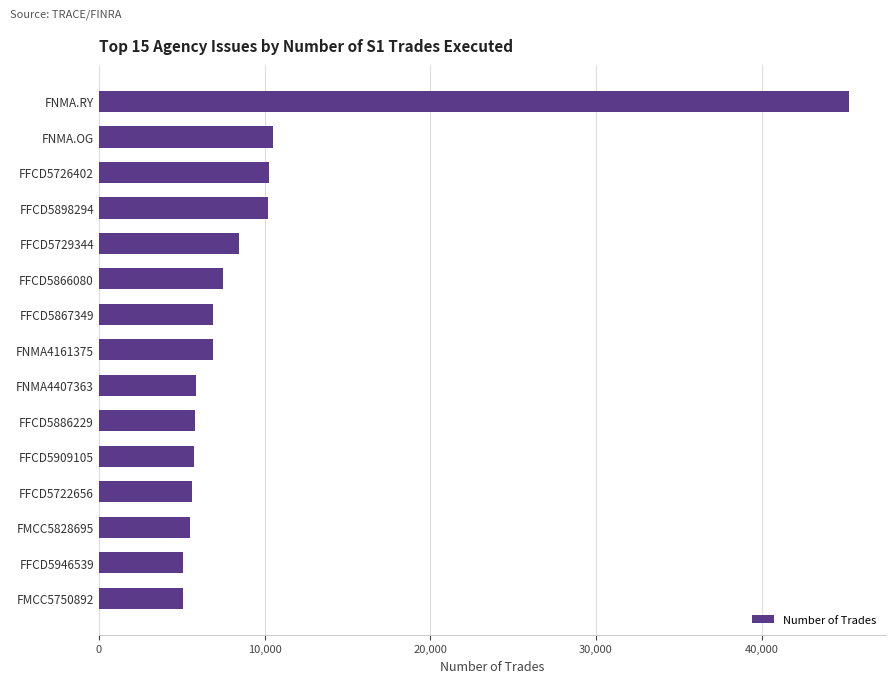

The value at FFCD5722656 is 5609. True or false?

True